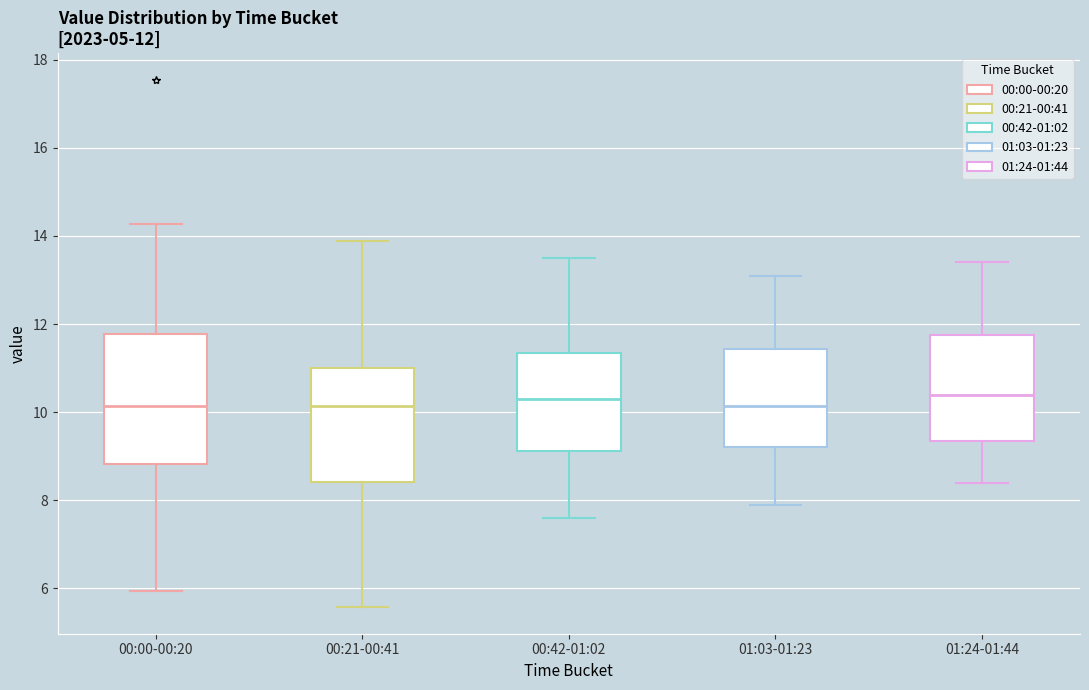

Which box is the tallest, from its lower edge to its upper edge?

00:00-00:20